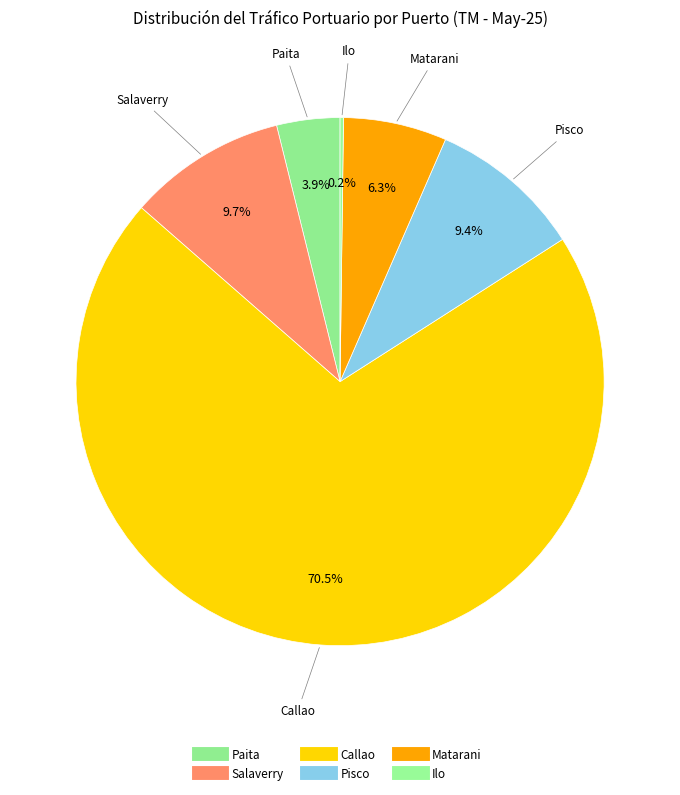

Approximately how many times larger is the value at Callao compared to Pisco?

7.5